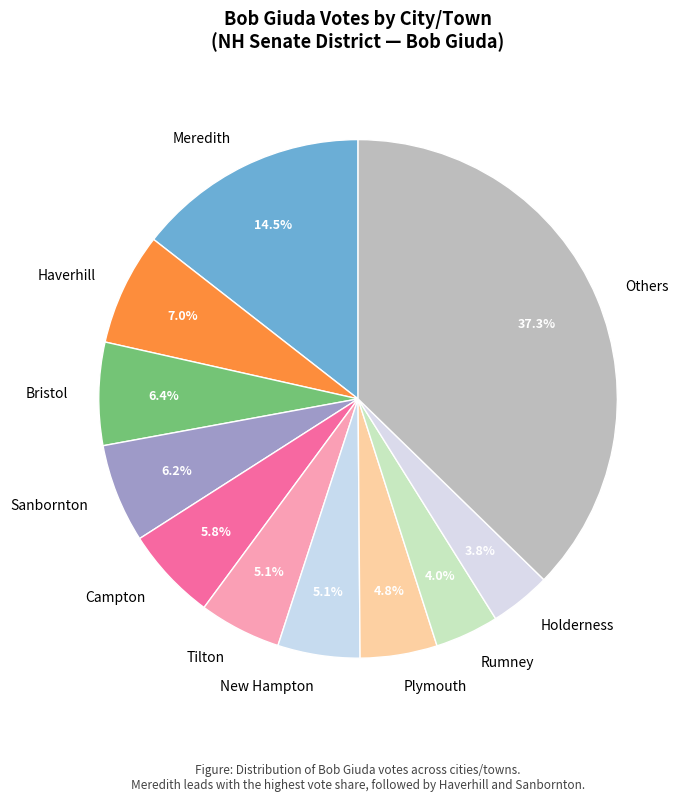

The Plymouth slice represents 20% of the pie. True or false?

False